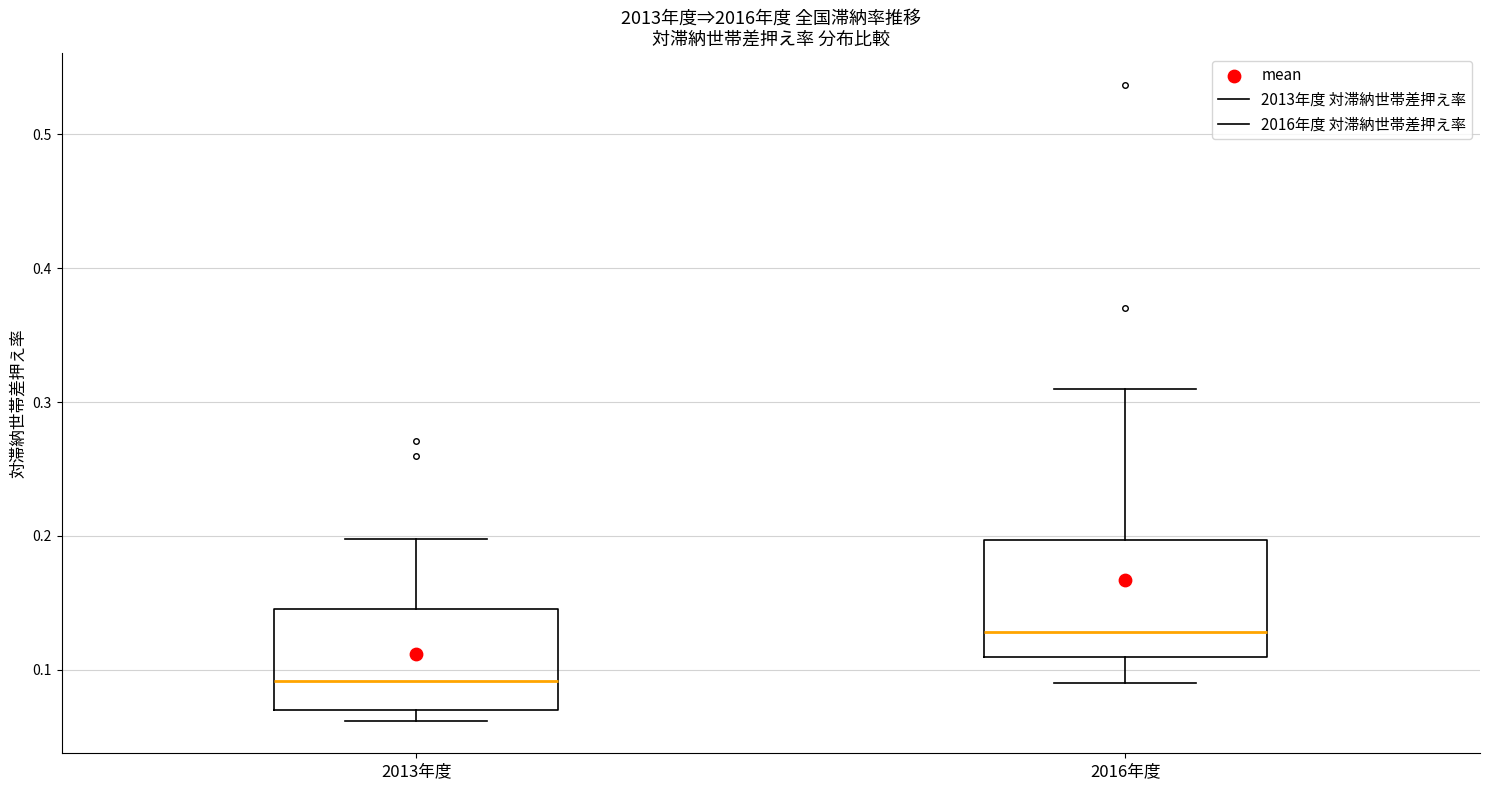

Reading left to right, read every box against the y-axis: the position of its median line, the range the box covers, and the ends of its whiskers. The values are not printed on the chart, so give them approximately, as read against the axis.

2013年度: median 0.09, box 0.07 to 0.15, whiskers 0.06 to 0.20
2016年度: median 0.13, box 0.11 to 0.20, whiskers 0.09 to 0.31